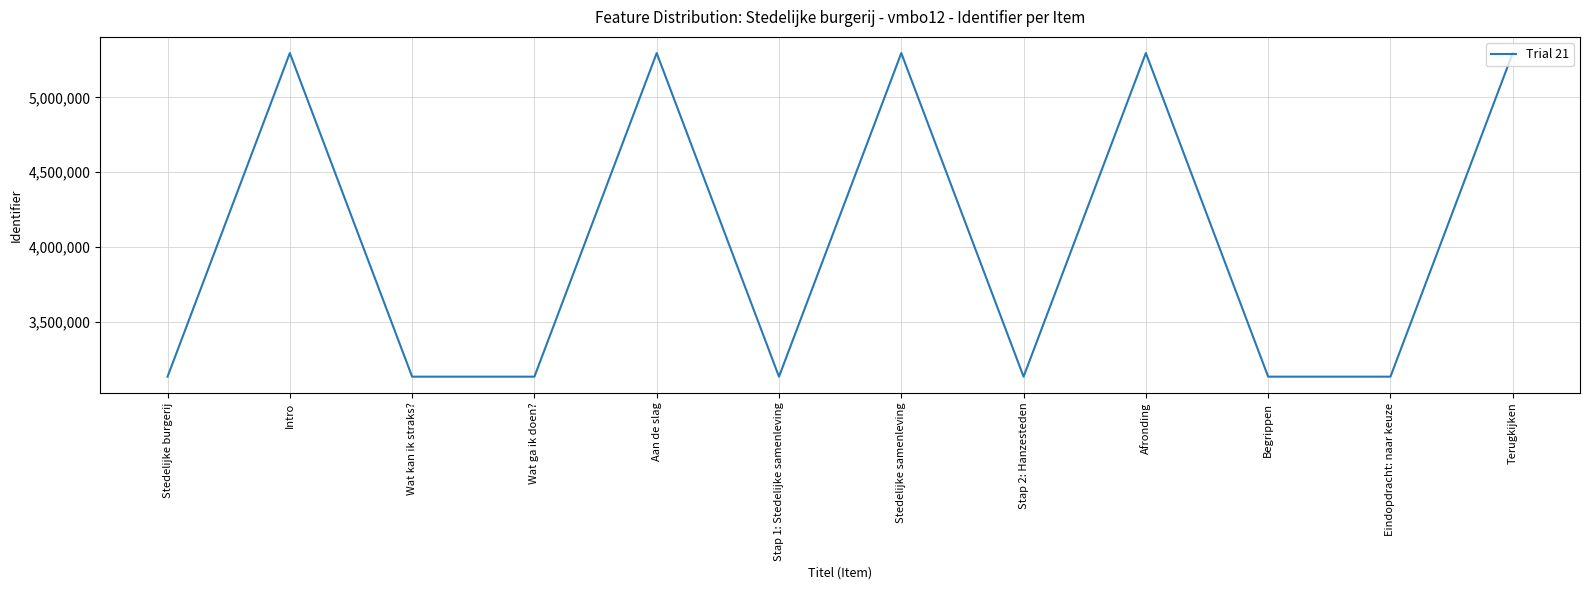

Where does the data first go above 3134169?

Intro